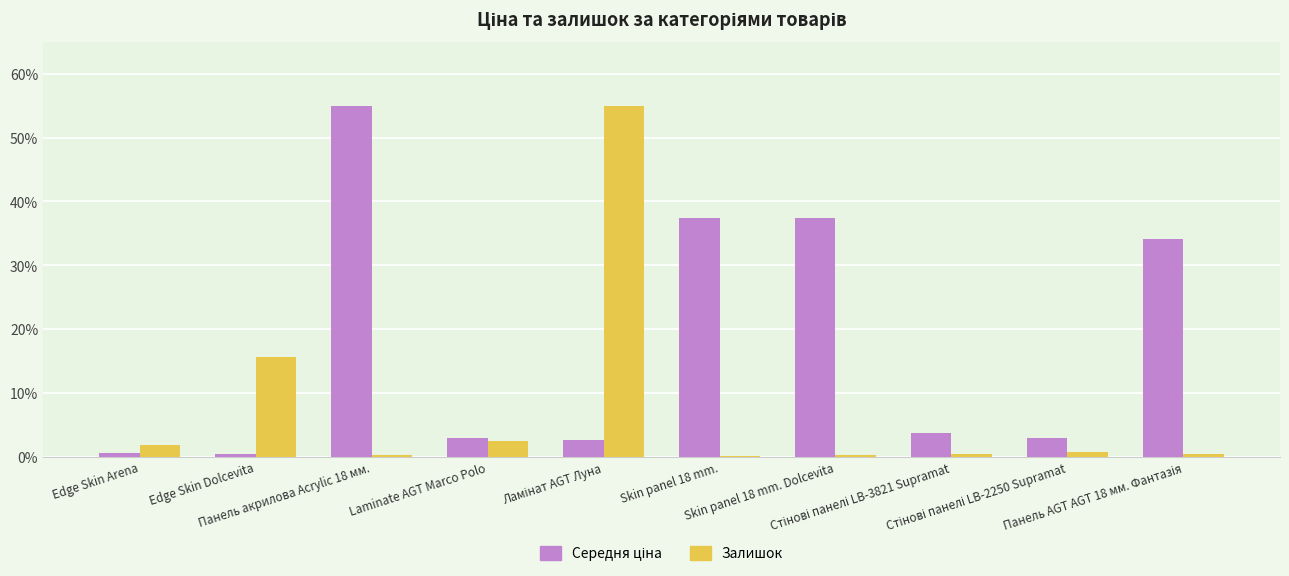

Where is Залишок nearest to the value 27?

Edge Skin Dolcevita